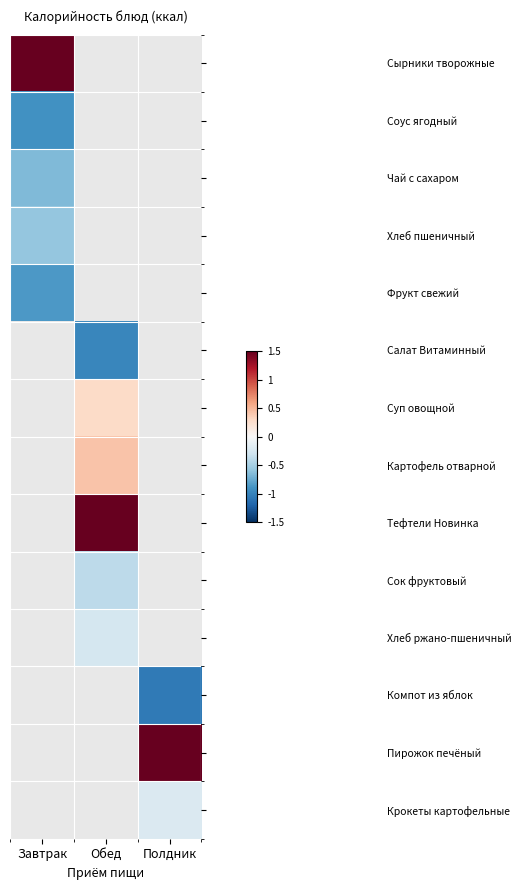

How many series are shown in this chart?

14